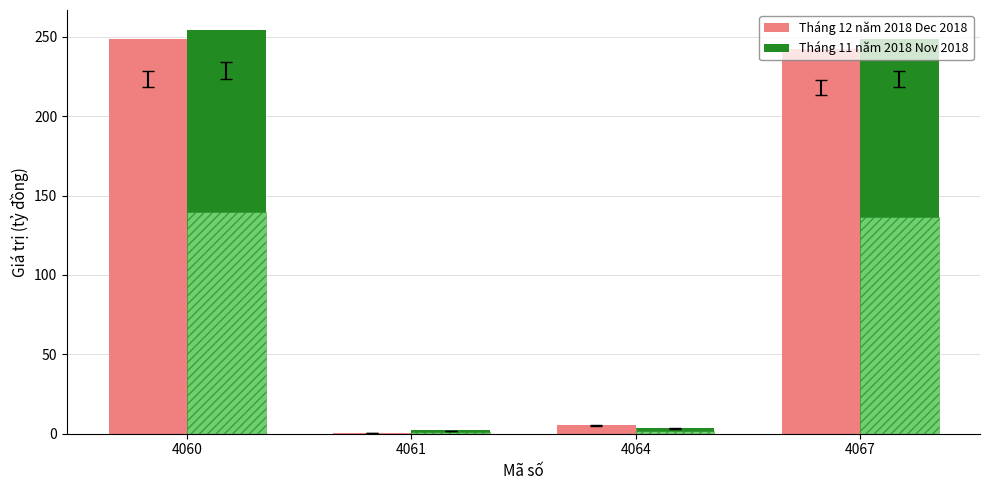

True or false: Tháng 11 năm 2018
 Nov 2018 has a value of 248.4 at 4067.

True